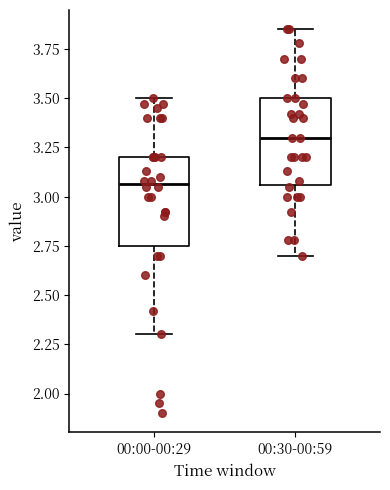

Reading left to right, transcribe this box plot: for each box, give where its median line is, the range the box spans, and where its two whiskers end, as read against the y-axis. The values are not printed on the chart, so give them approximately, as read against the axis.

00:00-00:29: median 3.05, box 2.75 to 3.20, whiskers 2.30 to 3.50
00:30-00:59: median 3.30, box 3.05 to 3.50, whiskers 2.70 to 3.85